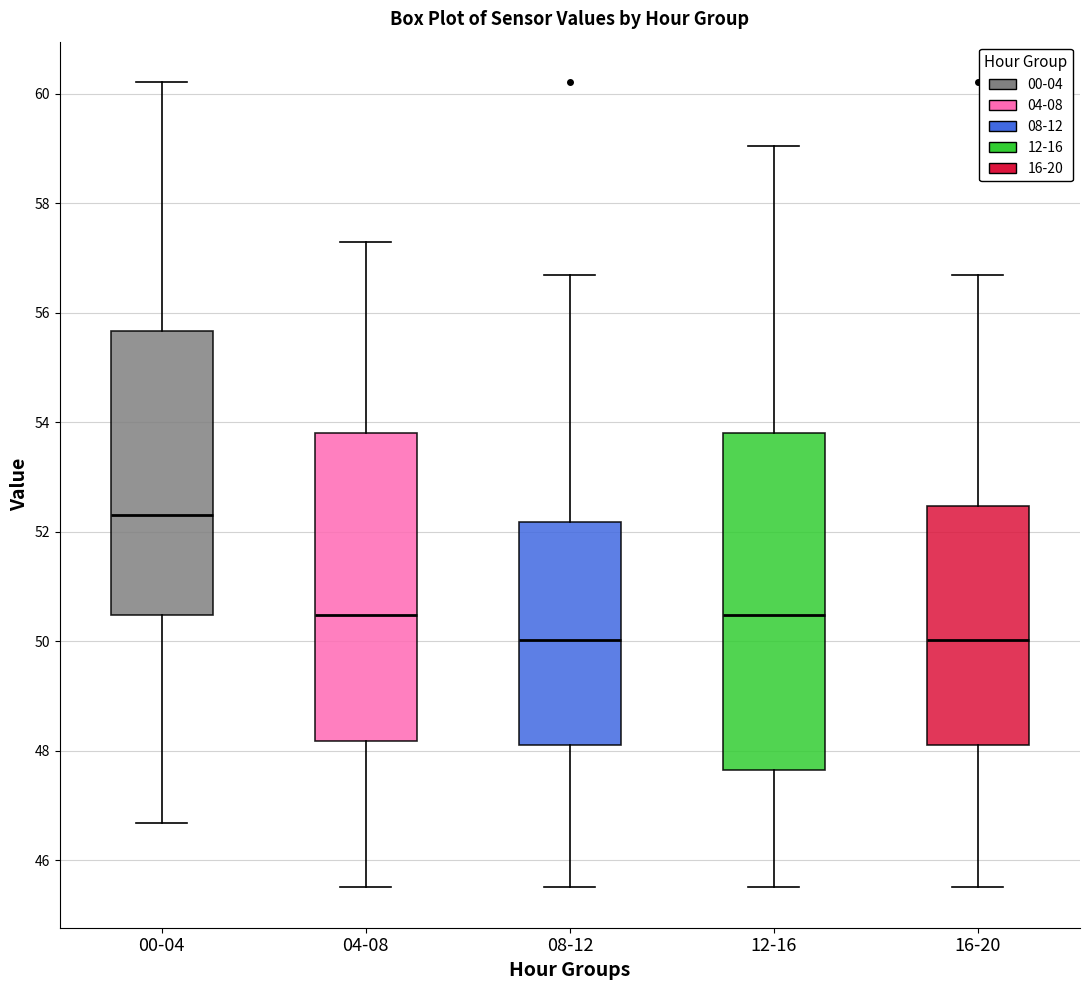

Which box is the tallest, from its lower edge to its upper edge?

12-16